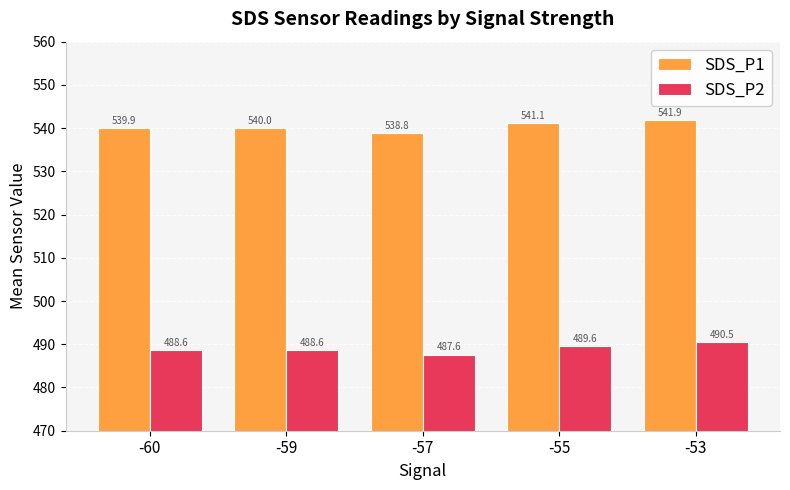

What is the total value across all series at -60?

1028.5